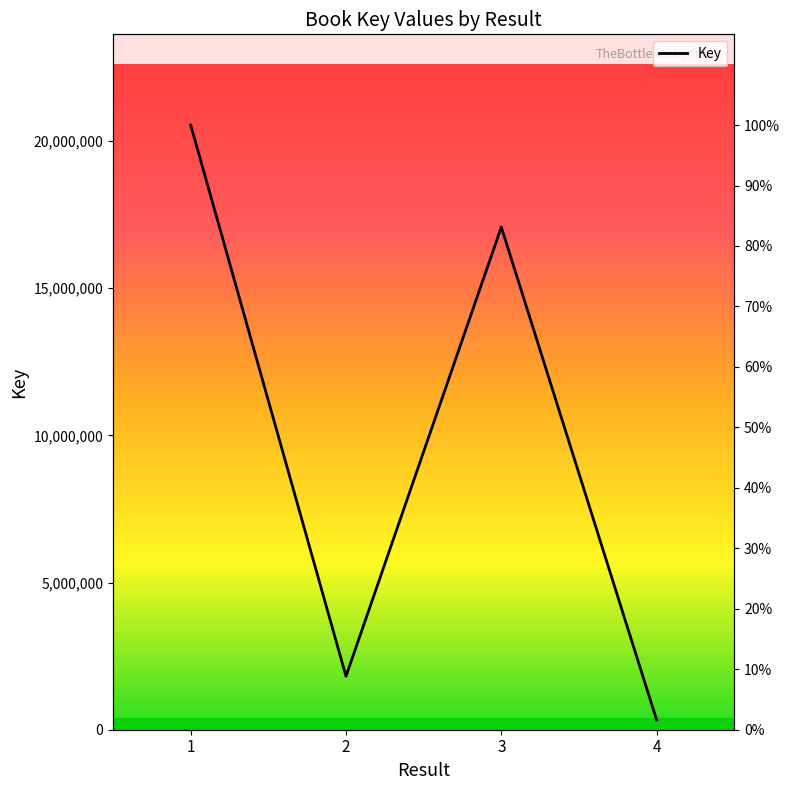

What is the greatest value displayed?

20539217